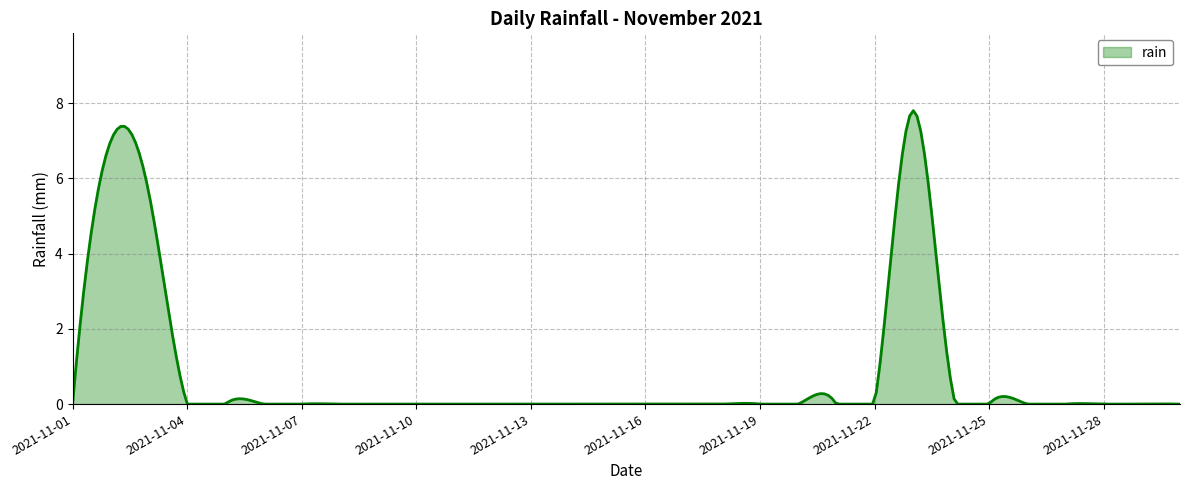

What is the greatest value displayed?

7.8